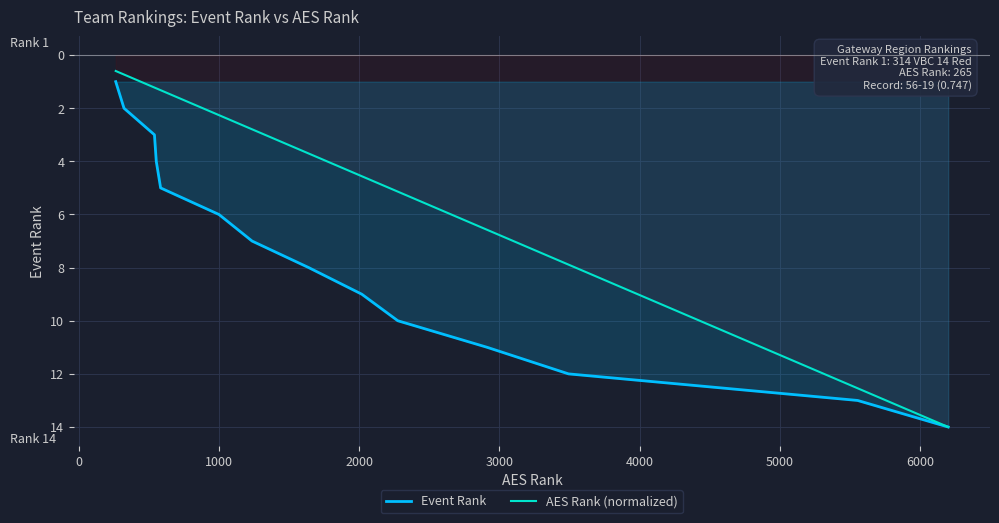

Does the chart display data point markers on the line(s)?

No